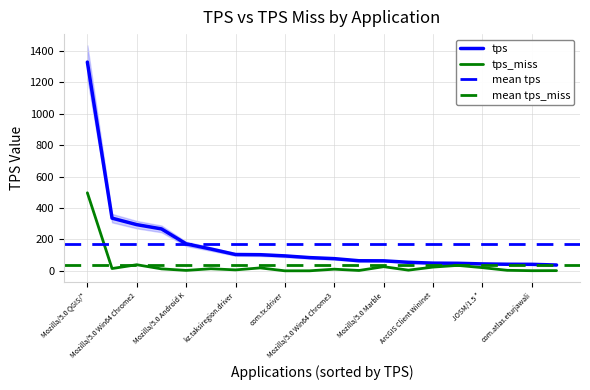

What is the lowest value of the tps series?

37.4